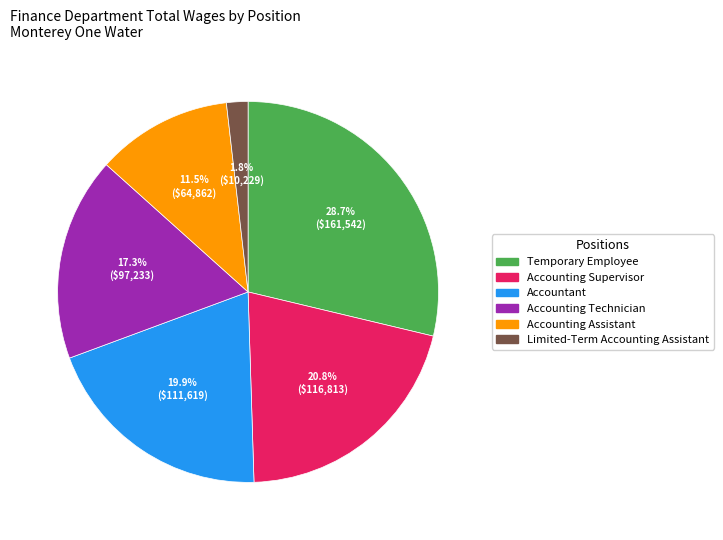

To the nearest percent, what portion does Accounting Technician represent?

17%